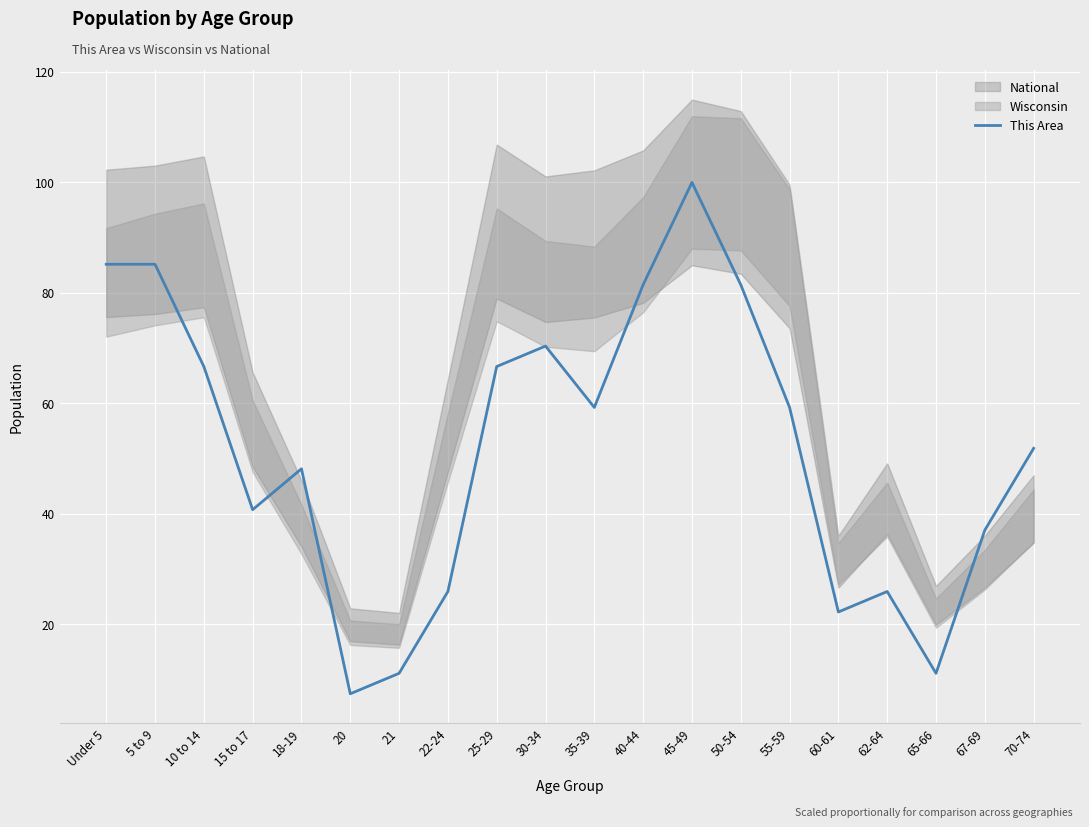

Read the value at 18-19.

48.1